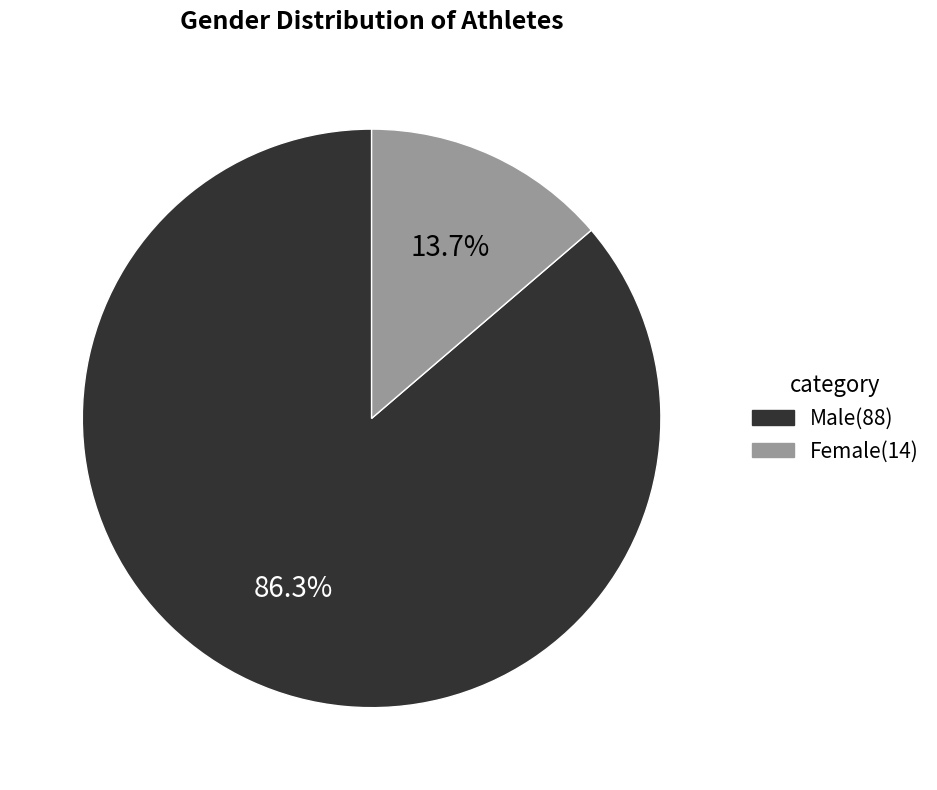

How many slices are in this pie chart?

2